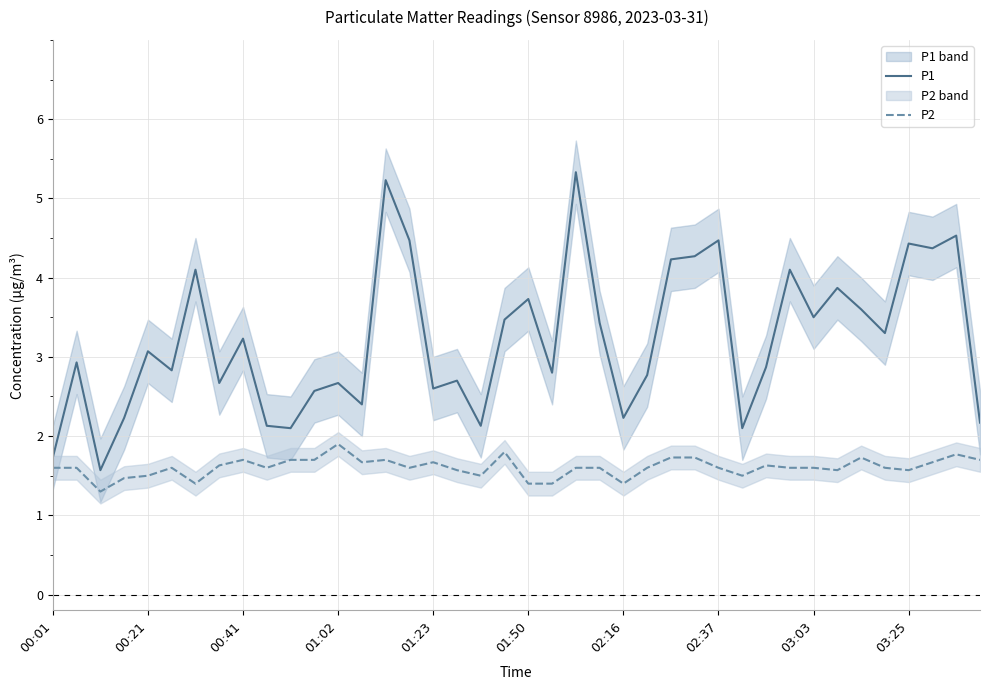

Is it true that P1 equals 6.4 at 02:37?

False